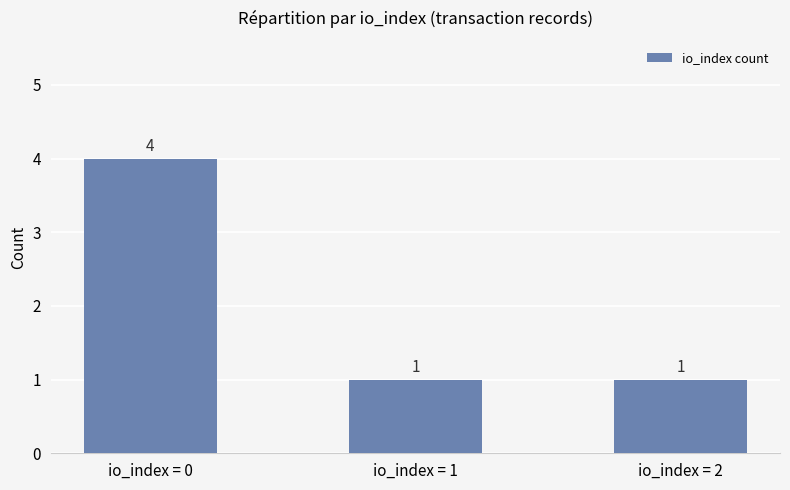

What is the sum of the values at io_index = 0 and io_index = 2?

5